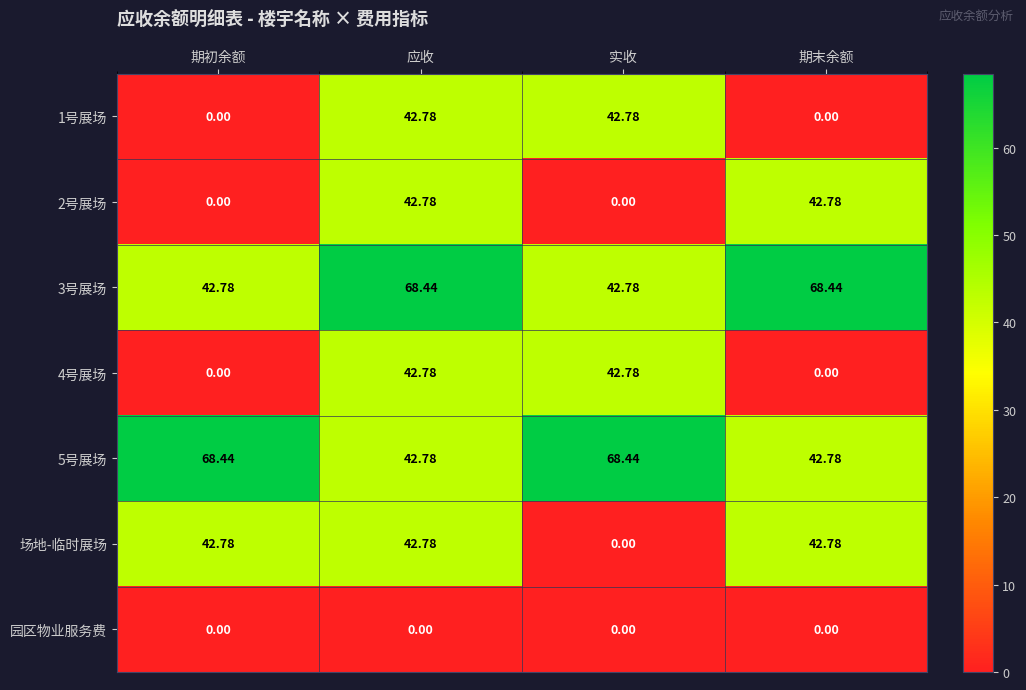

At which category is the sum across all series the highest?

应收